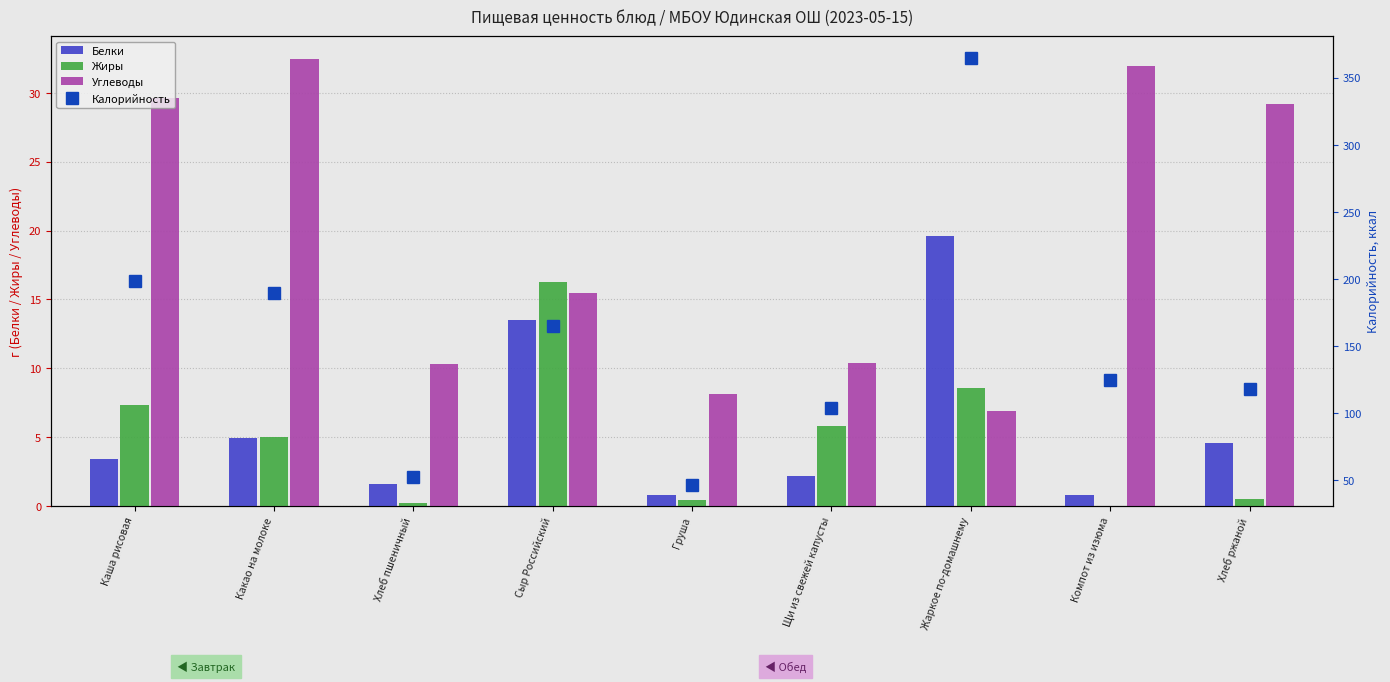

What position from the right is Хлеб ржаной?

1